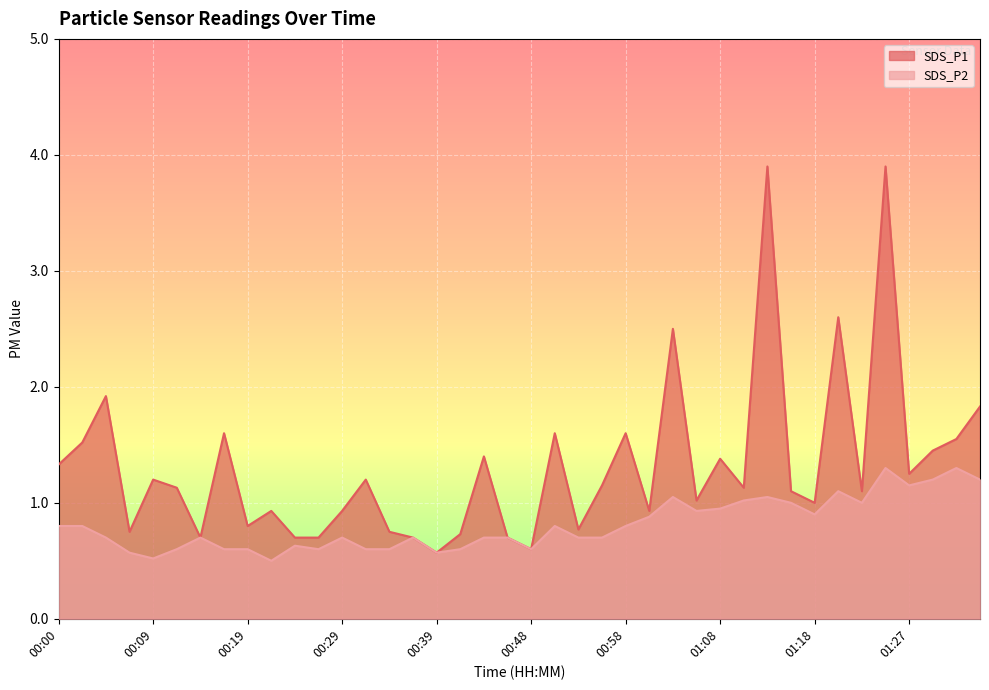

The value of SDS_P2 at 01:35 is 1.2. True or false?

True